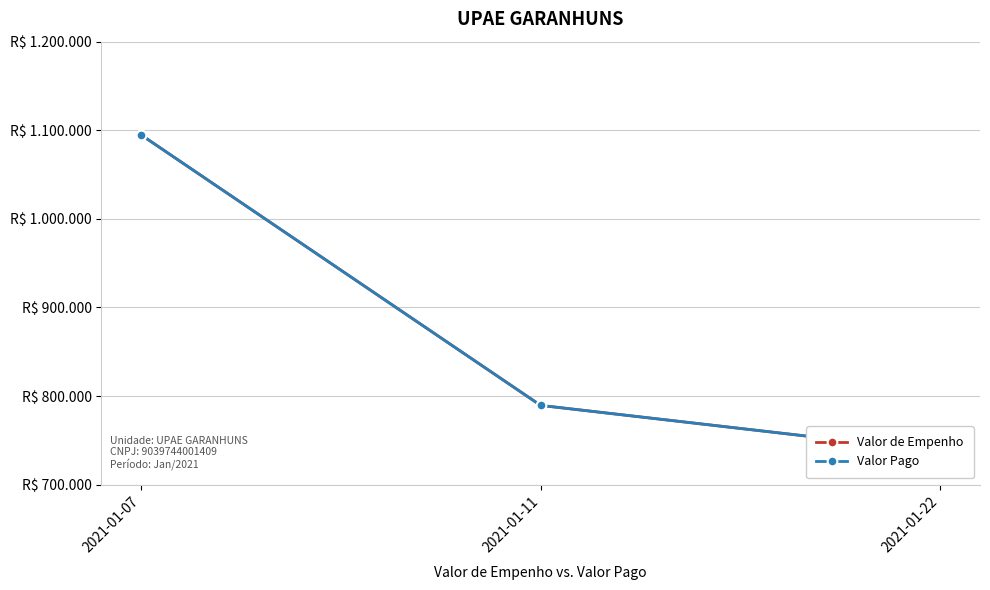

What are all the series names shown in the legend?

Valor de Empenho, Valor Pago